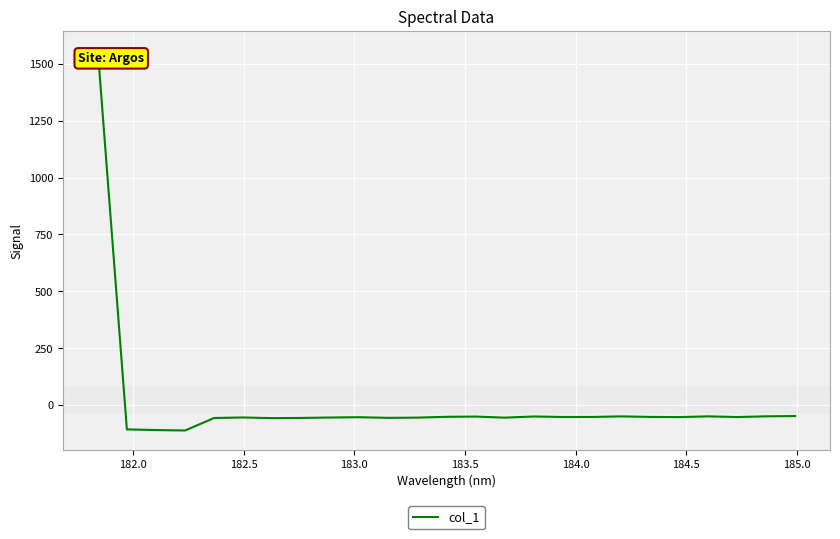

How many positive values are there?

1